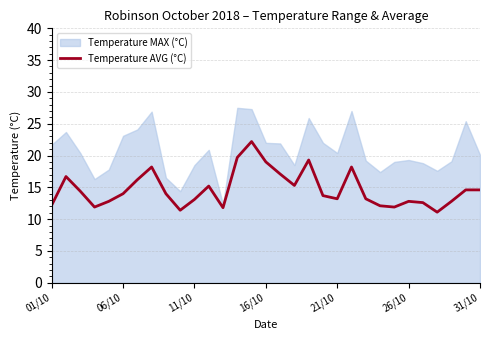

What is the smallest value displayed?

11.1